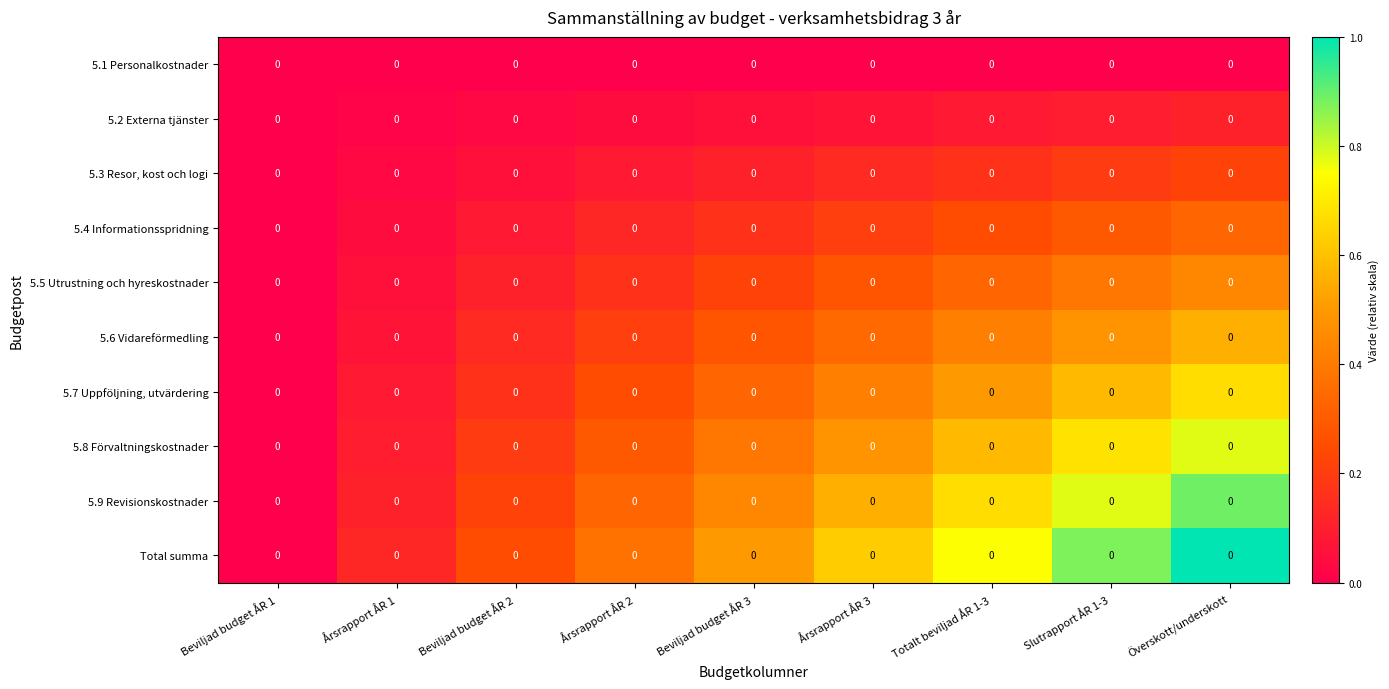

Rank the categories by 5.3 Resor, kost och logi value from lowest to highest.

Beviljad budget ÅR 1, Årsrapport ÅR 1, Beviljad budget ÅR 2, Årsrapport ÅR 2, Beviljad budget ÅR 3, Årsrapport ÅR 3, Totalt beviljad ÅR 1-3, Slutrapport ÅR 1-3, Överskott/underskott